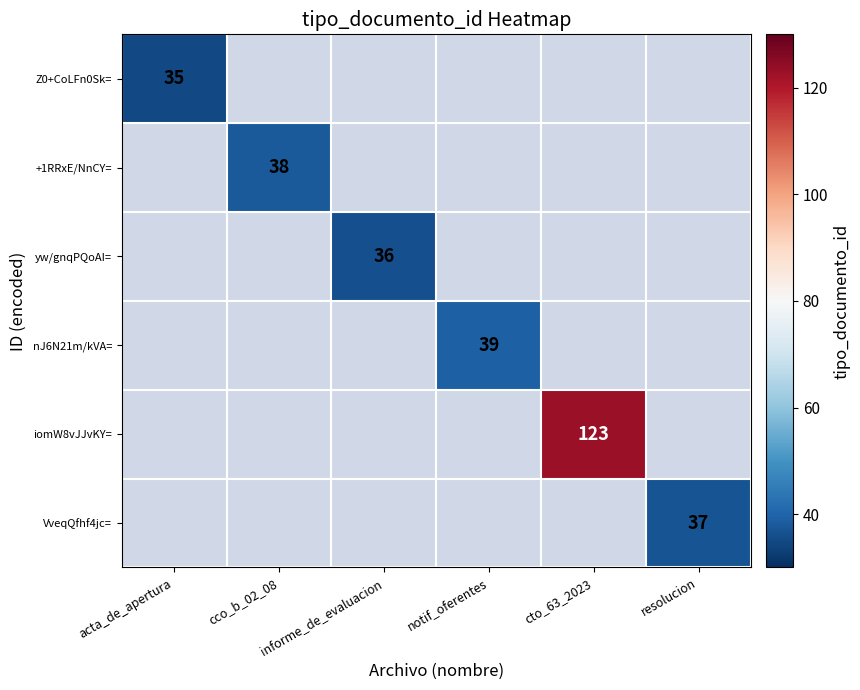

What is the highest value of the Z0+CoLFn0Sk= series?

35.0